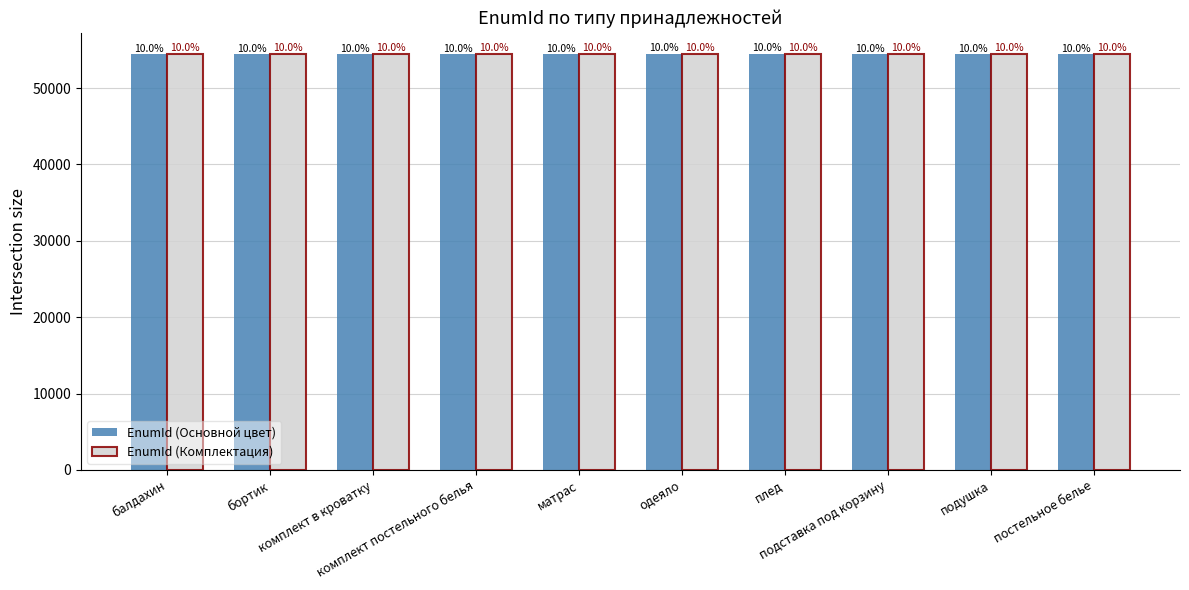

What is the sum of all EnumId (Комплектация) values?

544979